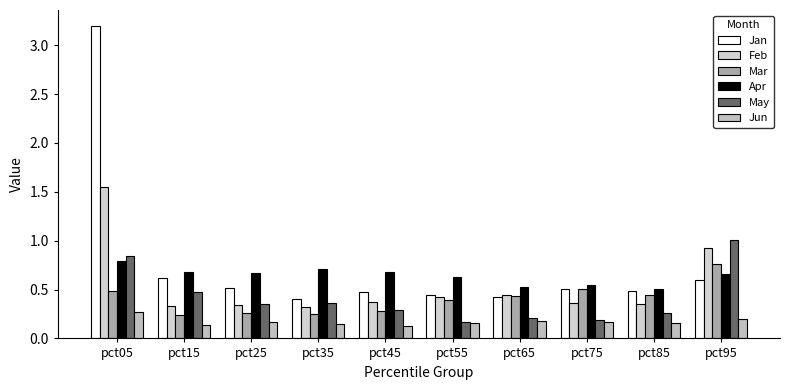

At which category is the sum across all series the highest?

pct05